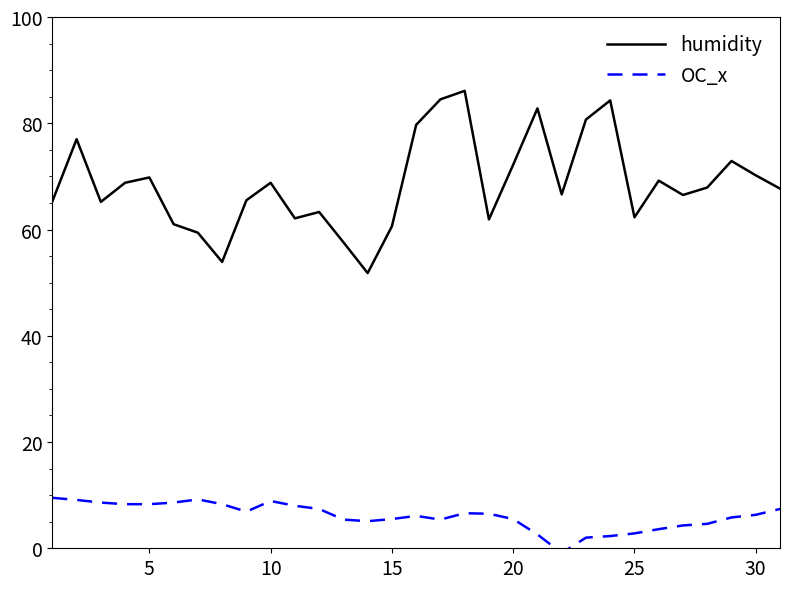

What is the average value of the OC_x series?

6.1